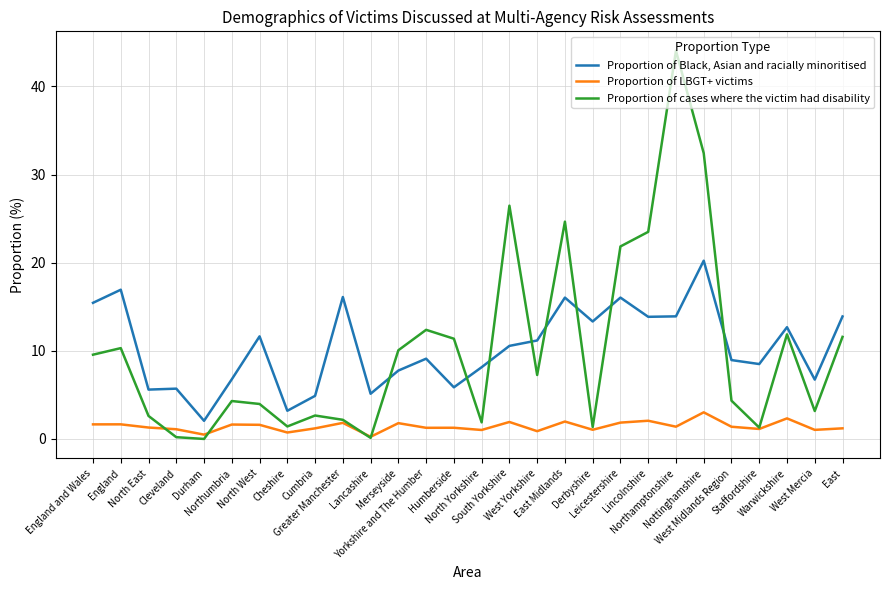

True or false: Proportion of cases where the victim had disability has a value of 9.6 at England and Wales.

True